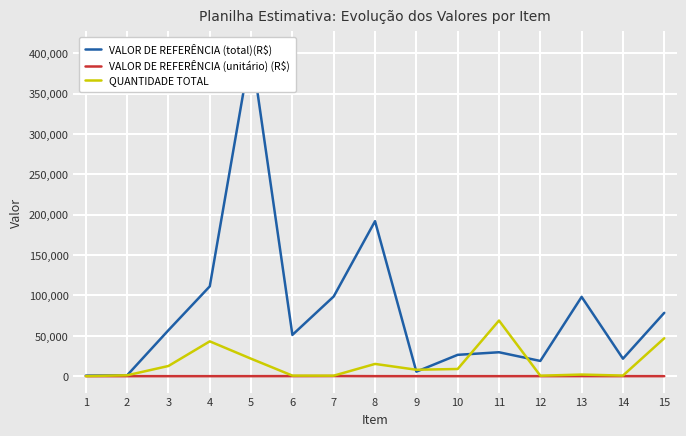

True or false: VALOR DE REFERÊNCIA (unitário) (R$) and QUANTIDADE TOTAL intersect in this chart.

False